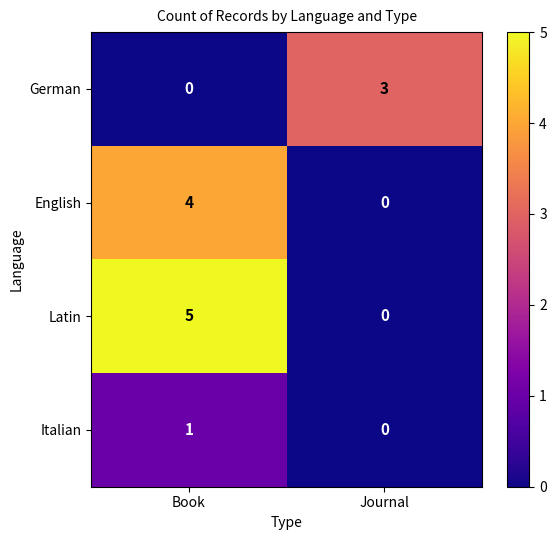

How many categories are shown in the chart?

2